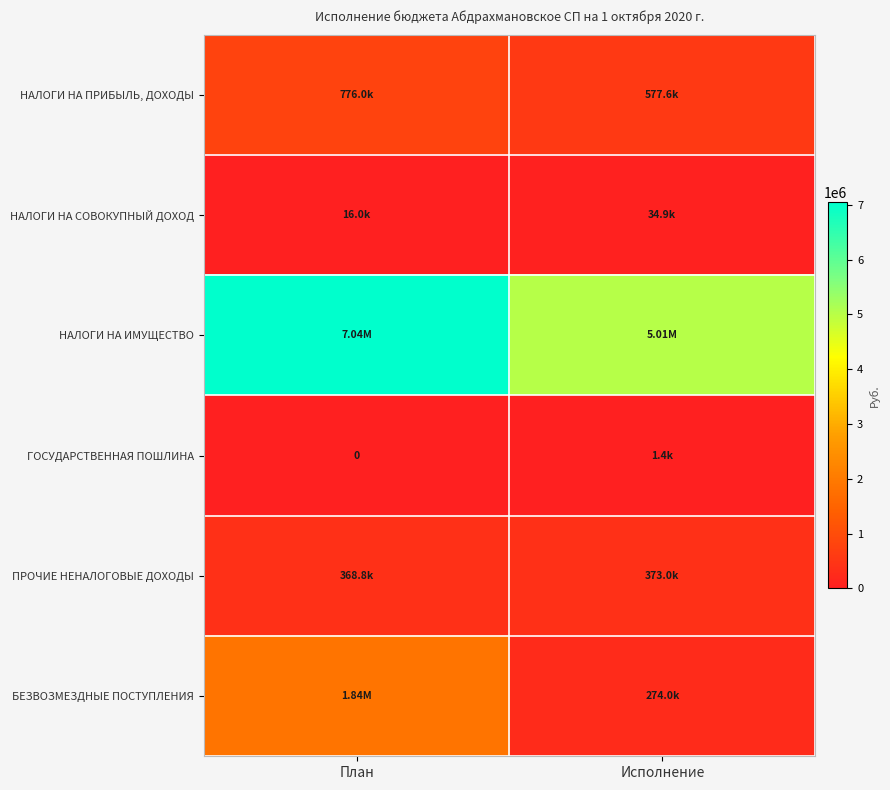

What is the total value across all series at Исполнение?

6275260.0